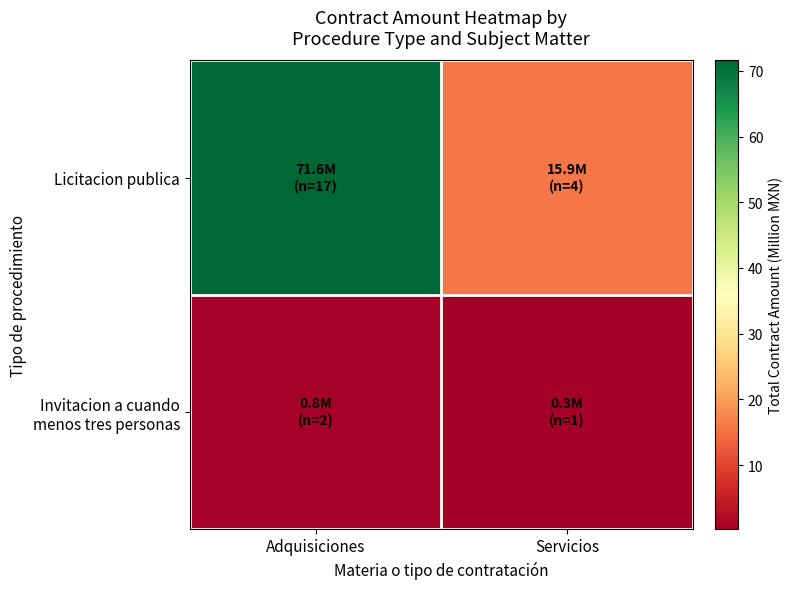

Which label corresponds to the smallest value in the chart?

Servicios